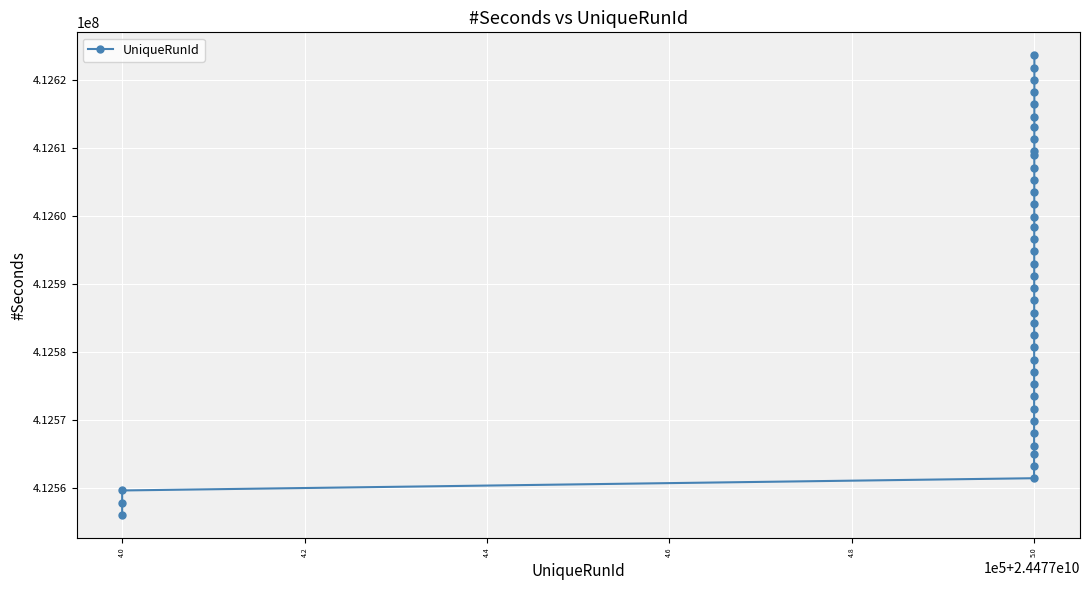

True or false: there are more than 1 points higher than both neighbors.

False